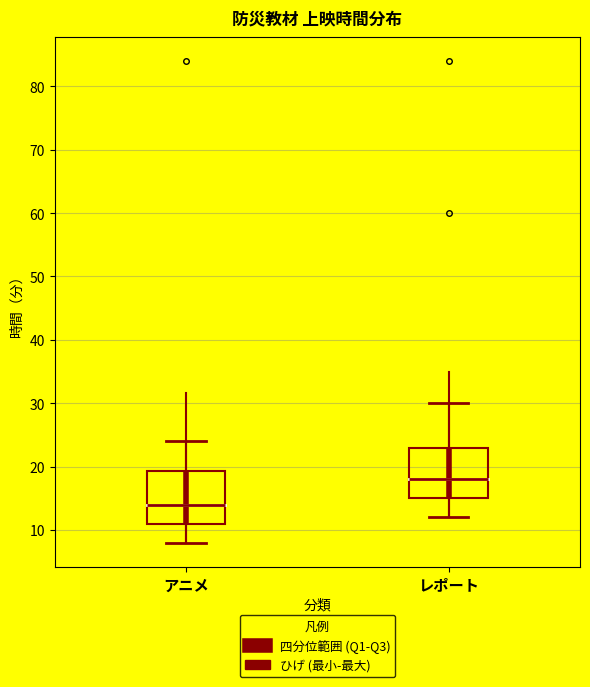

Reading left to right, transcribe this box plot: for each box, give where its median line is, the range the box spans, and where its two whiskers end, as read against the y-axis. The values are not printed on the chart, so give them approximately, as read against the axis.

アニメ: median 14, box 11 to 19, whiskers 8 to 24
レポート: median 18, box 15 to 23, whiskers 12 to 30